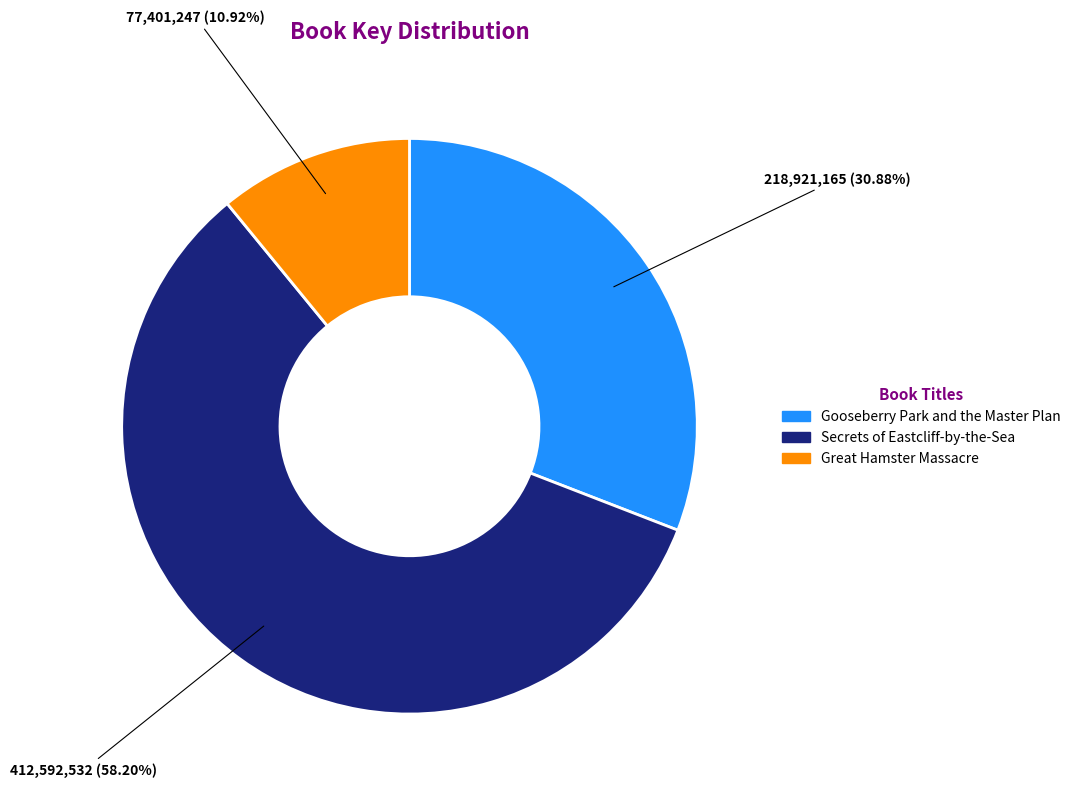

What is the total percentage of Gooseberry Park and the Master Plan and Great Hamster Massacre?

41.8%